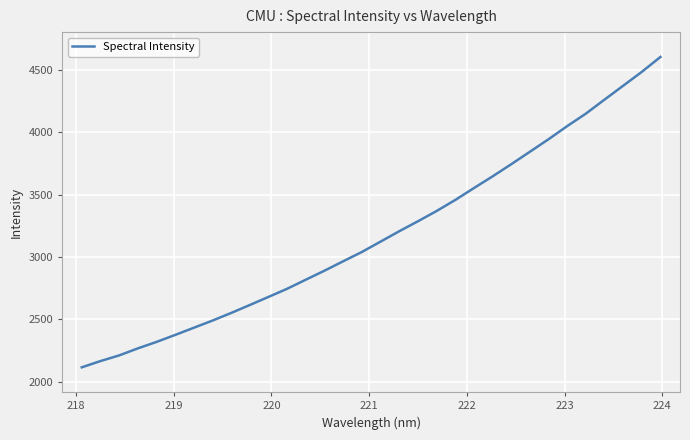

What is the smallest value displayed?

2116.7